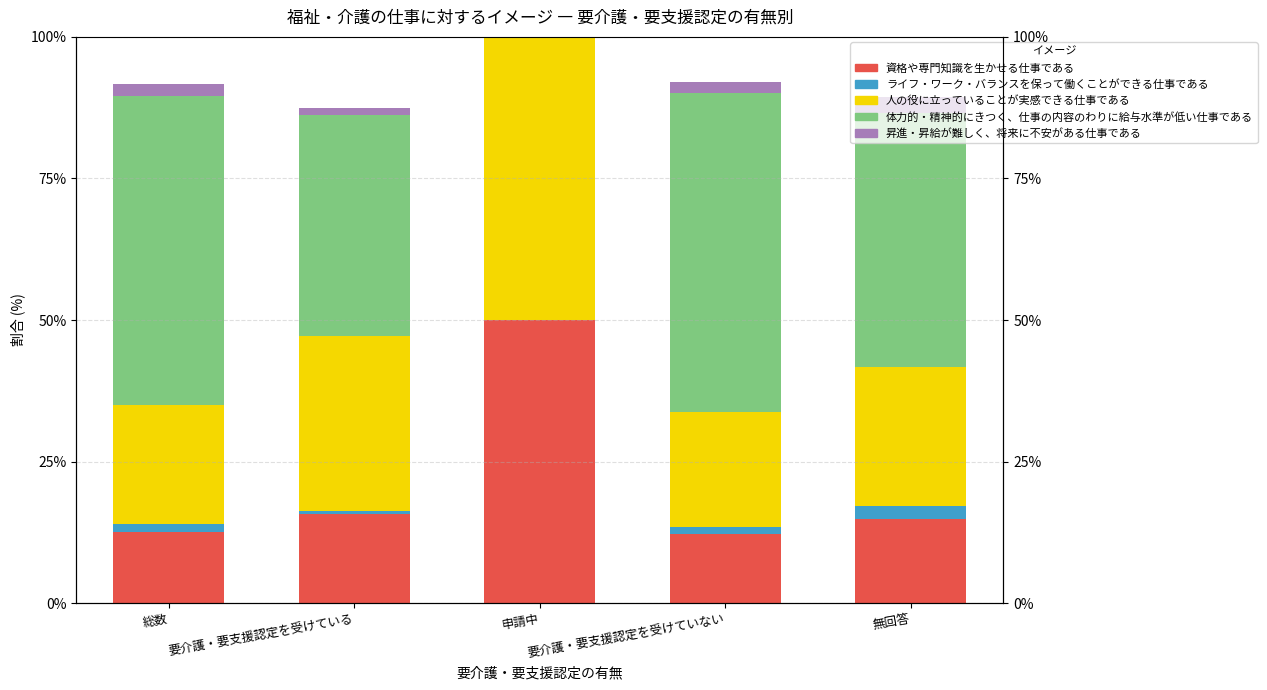

How many categories are shown in the chart?

5